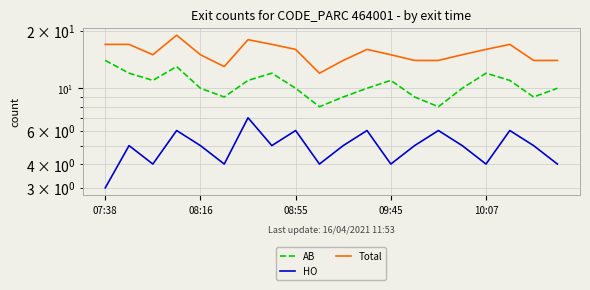

Which has a higher value, 10 or 5?

10